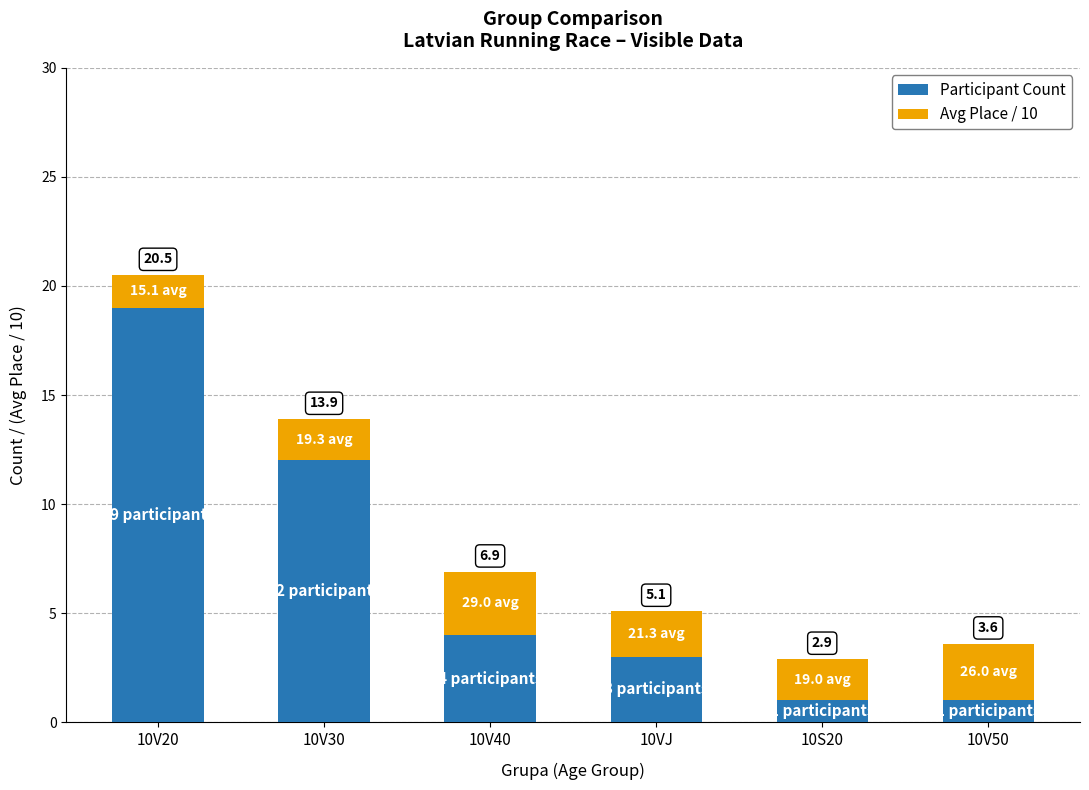

Are the bars horizontal?

No